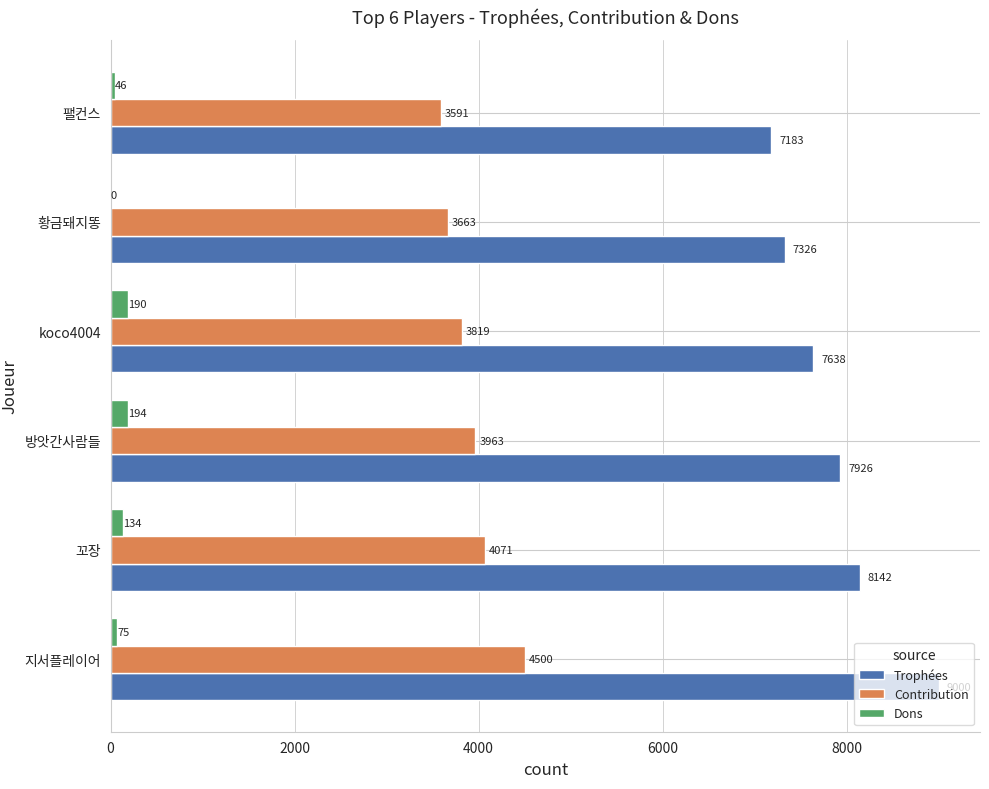

Which category has the highest value in the Dons series?

방앗간사람들